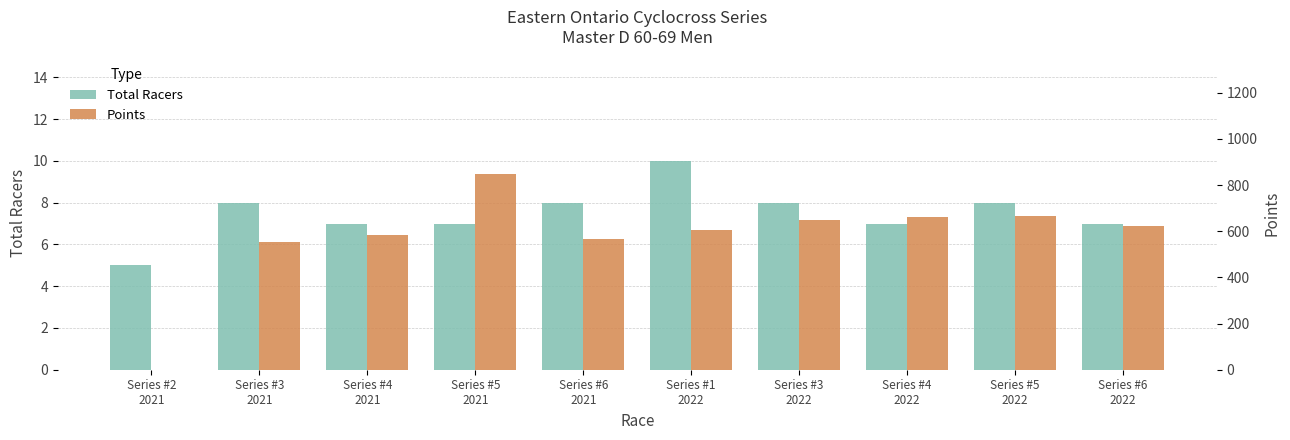

What is the maximum value for Points?

848.2